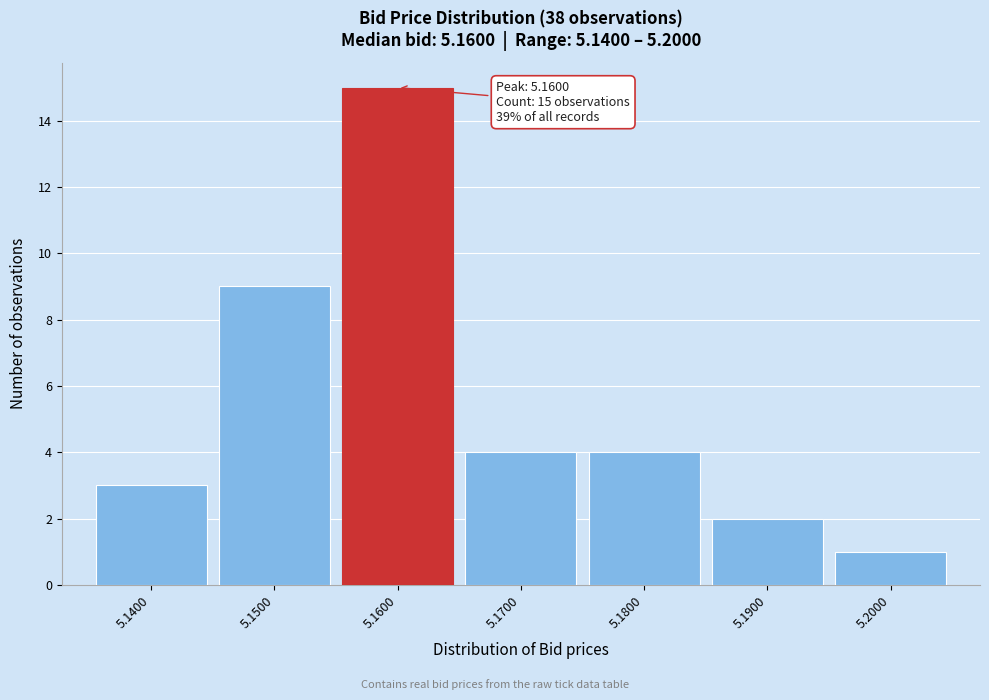

Reading left to right, what are all the values shown in this chart?

5.1400=3	5.1500=9	5.1600=15	5.1700=4	5.1800=4	5.1900=2	5.2000=1